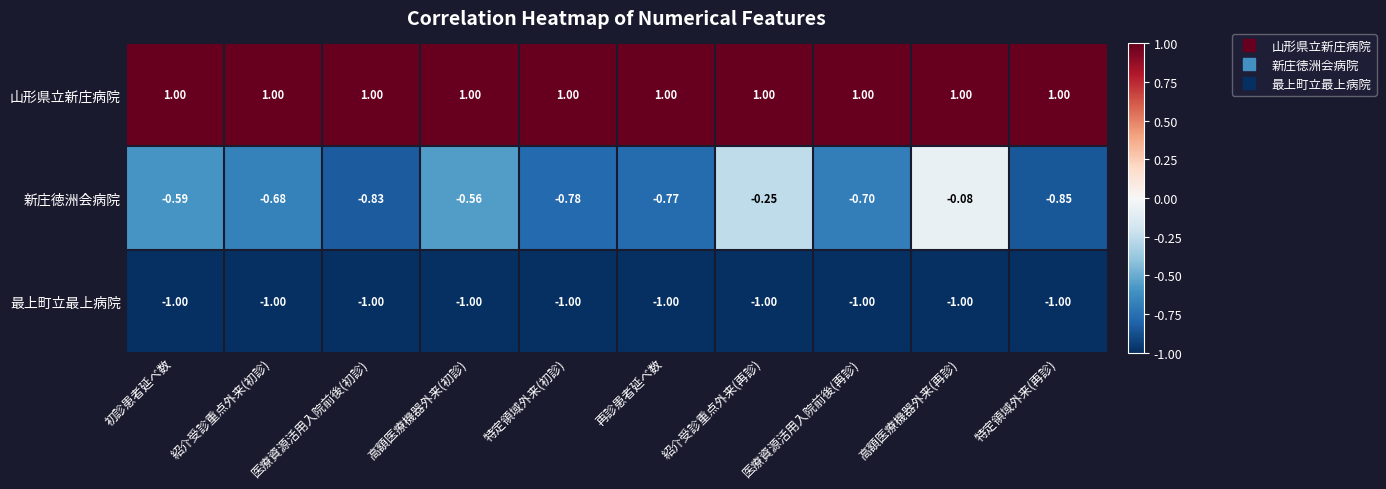

Which series has the widest spread of values?

新庄徳洲会病院